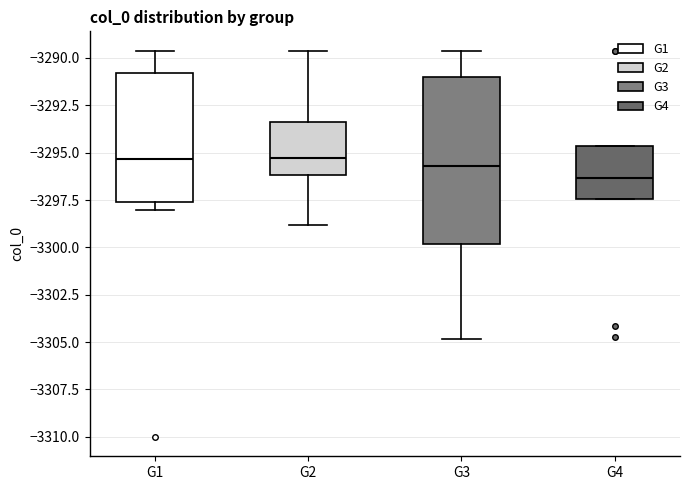

Where is the lower edge of the box for G4 on the y-axis? The values are not printed on the chart, so give them approximately, as read against the axis.

-3297.5